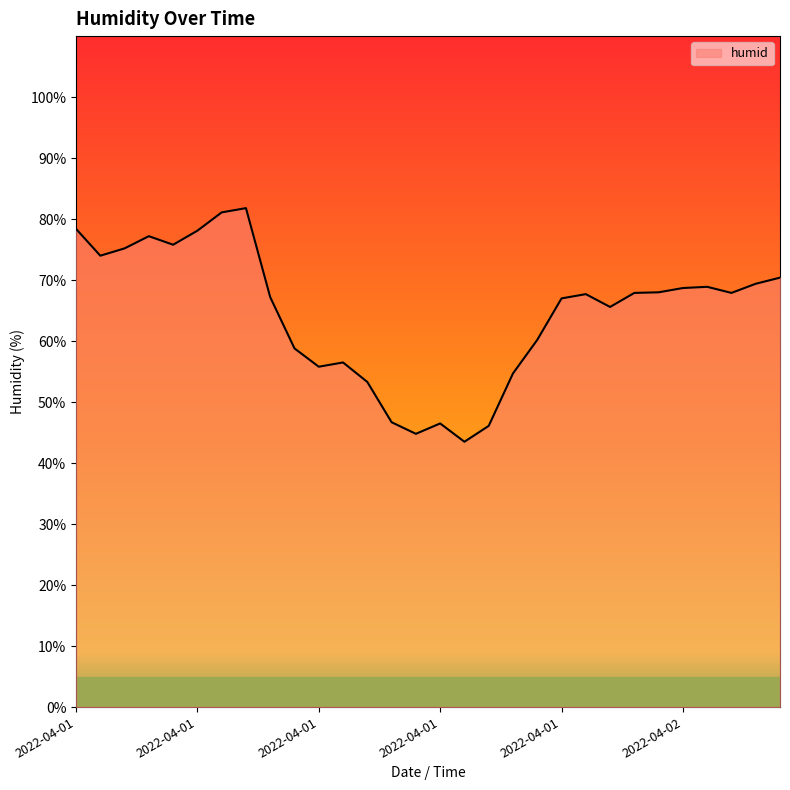

What is the difference between the maximum and minimum values?

38.3